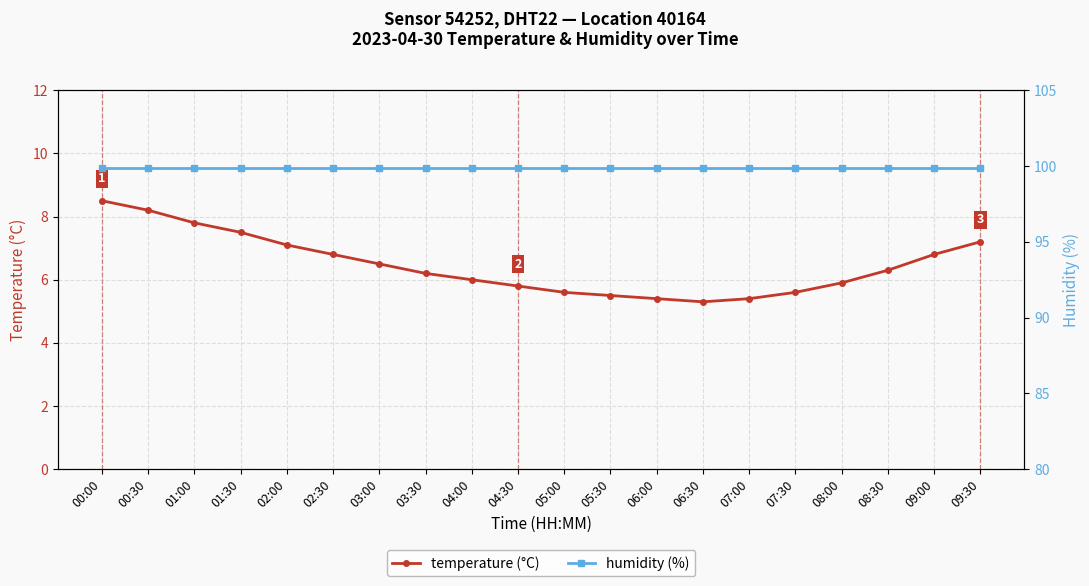

Which series changed the most between 08:30 and 09:00?

temperature (°C)